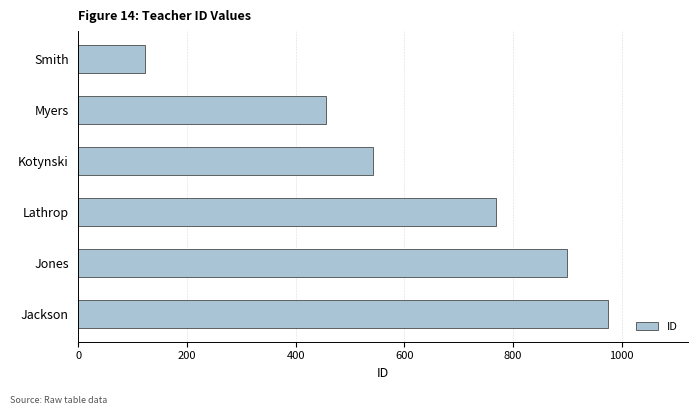

What is the smallest value displayed?

123